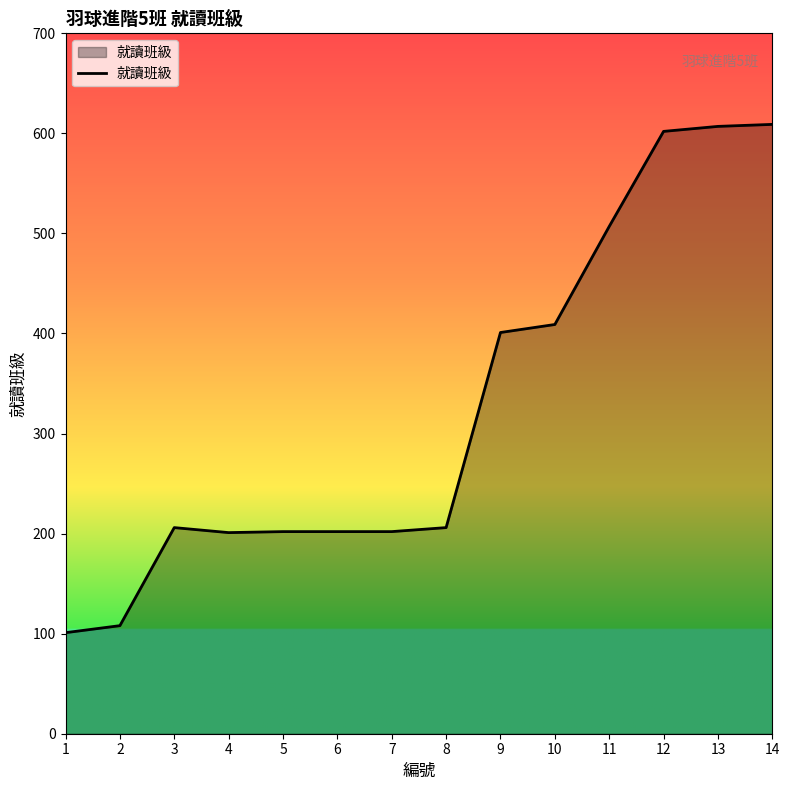

Is it true that the value at 11 is 304?

False